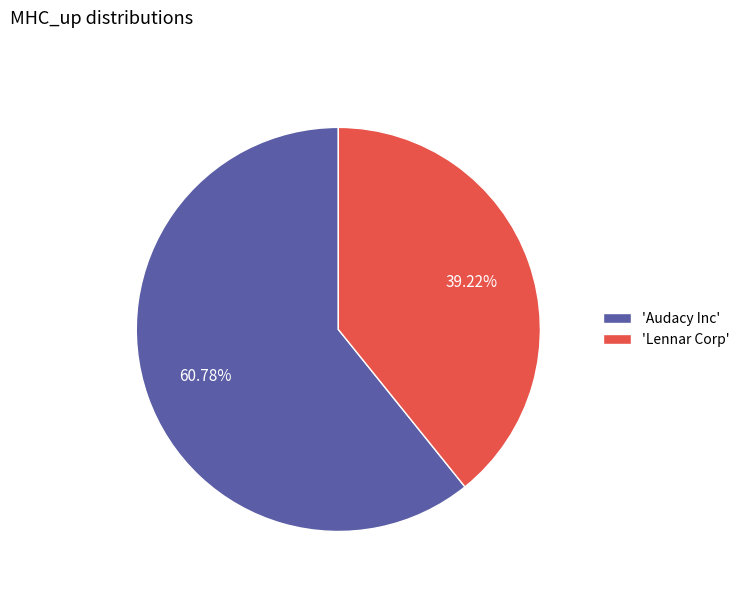

Which has a higher value, 'Audacy Inc' or 'Lennar Corp'?

'Audacy Inc'